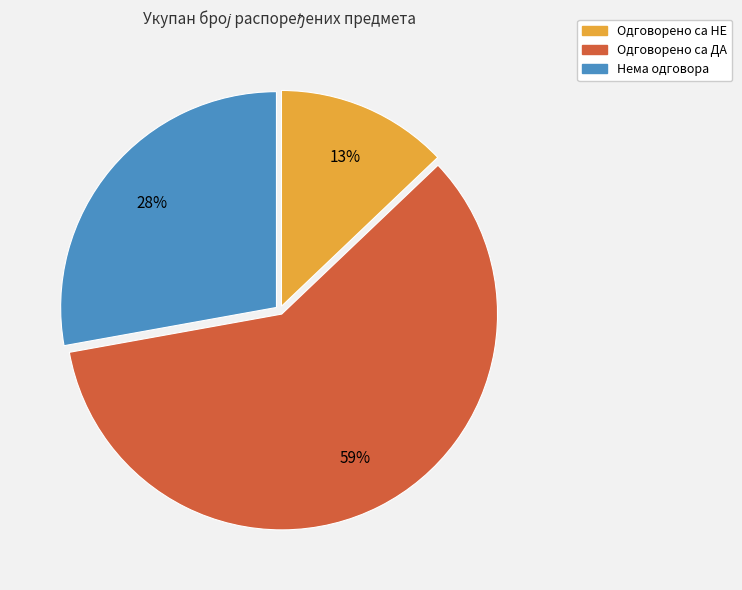

To the nearest percent, what is the difference between the largest and smallest slice percentages?

46%